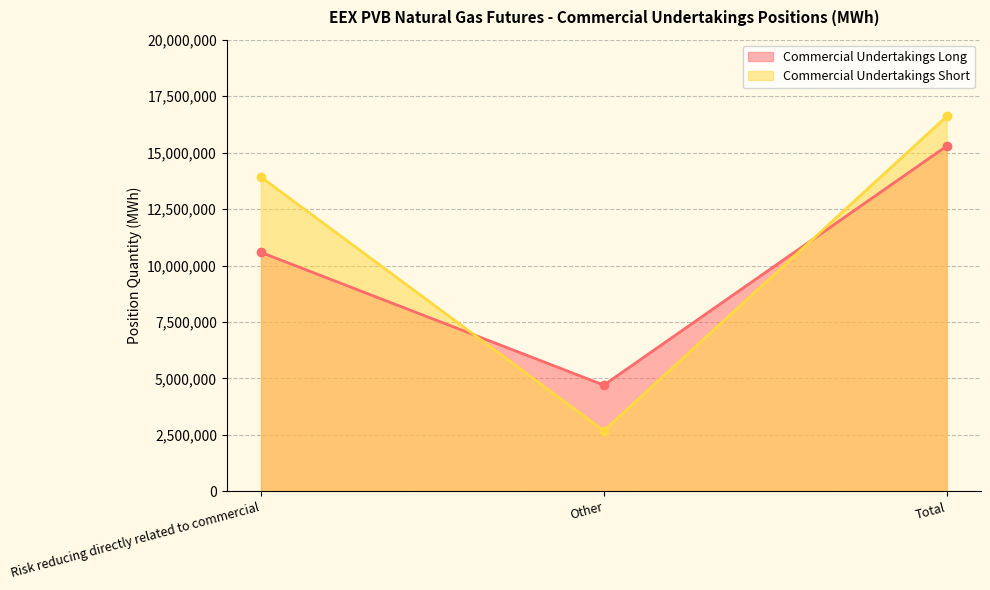

Reading left to right, extract all data points from this chart.

Commercial Undertakings Long: Risk reducing directly related to commercial=10583180	Other=4705290	Total=15288470
Commercial Undertakings Short: Risk reducing directly related to commercial=13918080	Other=2684030	Total=16602110